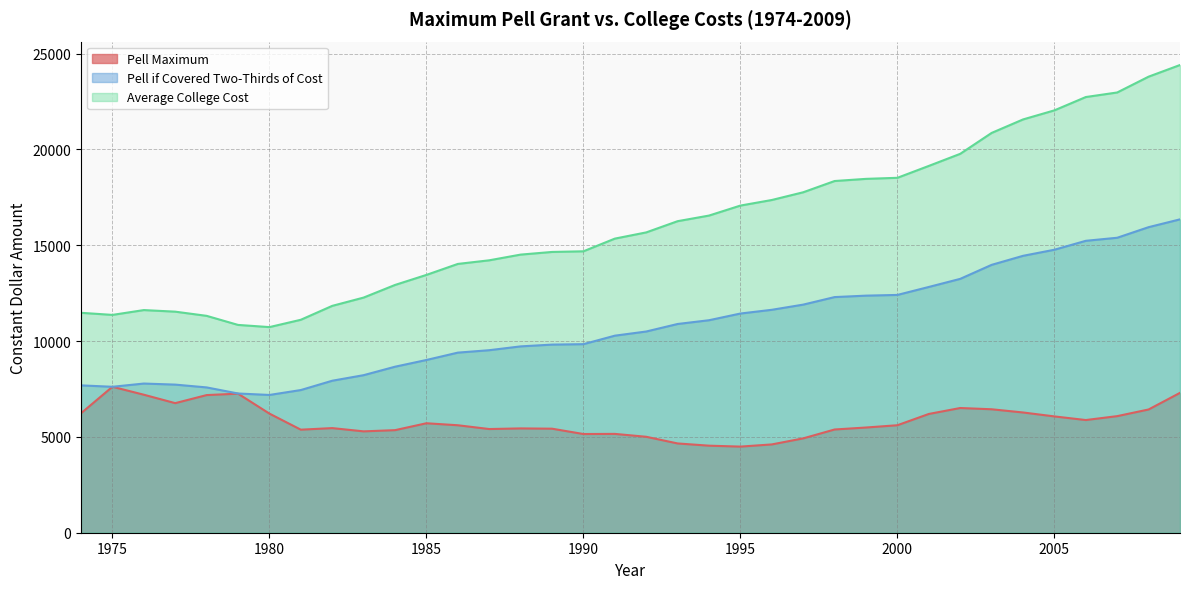

At how many categories does at least one series exceed 10662?

36